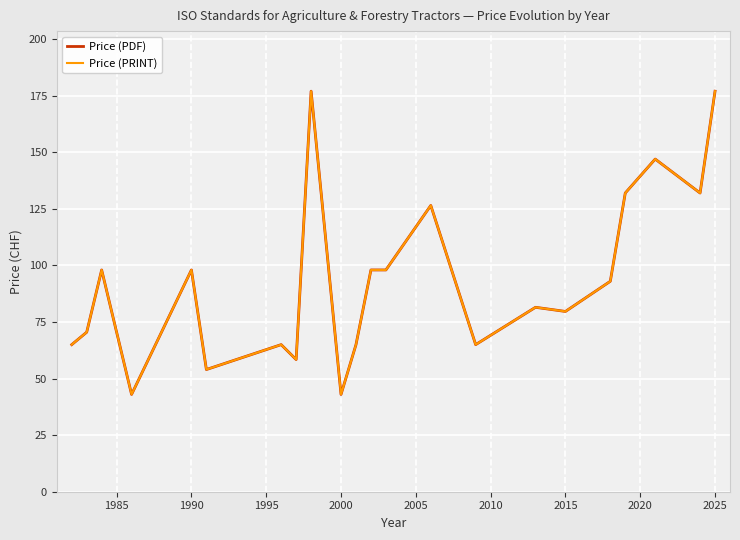

Is this an area chart (filled region under the line)?

No